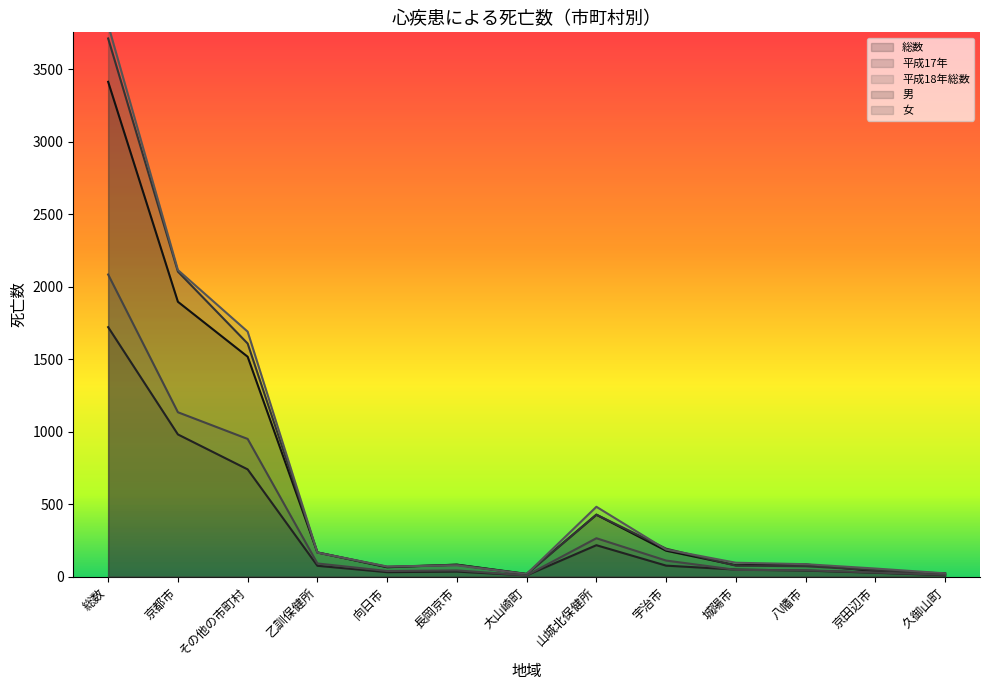

Does the chart have visible grid lines?

No